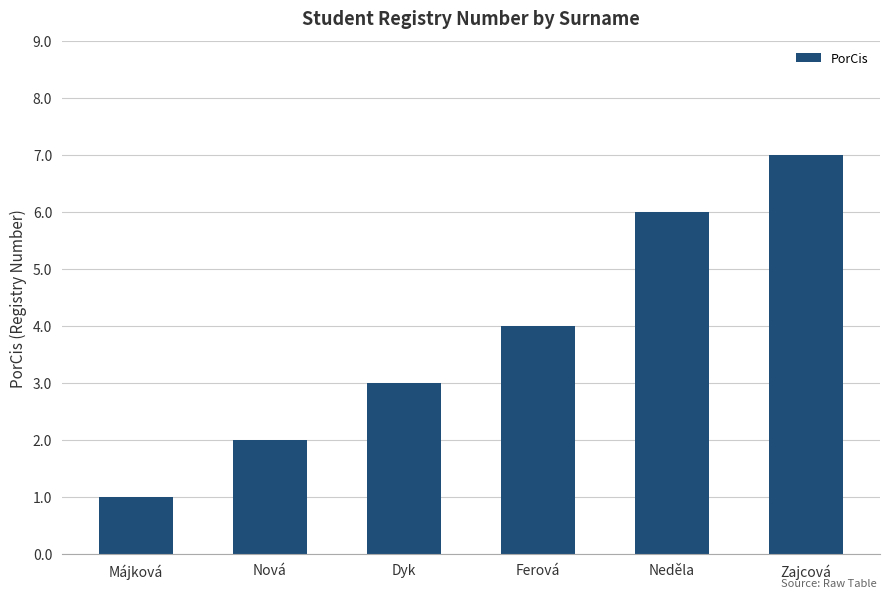

What is the sum of all values?

23